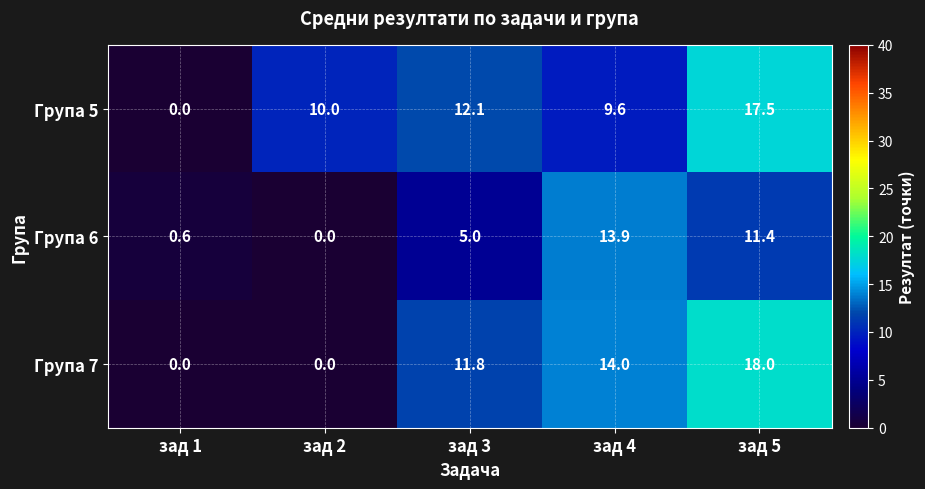

Reading left to right, list all the values displayed in this chart.

Група 5: 0.0	10.0	12.1	9.6	17.5
Група 6: 0.6	0.0	5.0	13.9	11.4
Група 7: 0.0	0.0	11.8	14.0	18.0